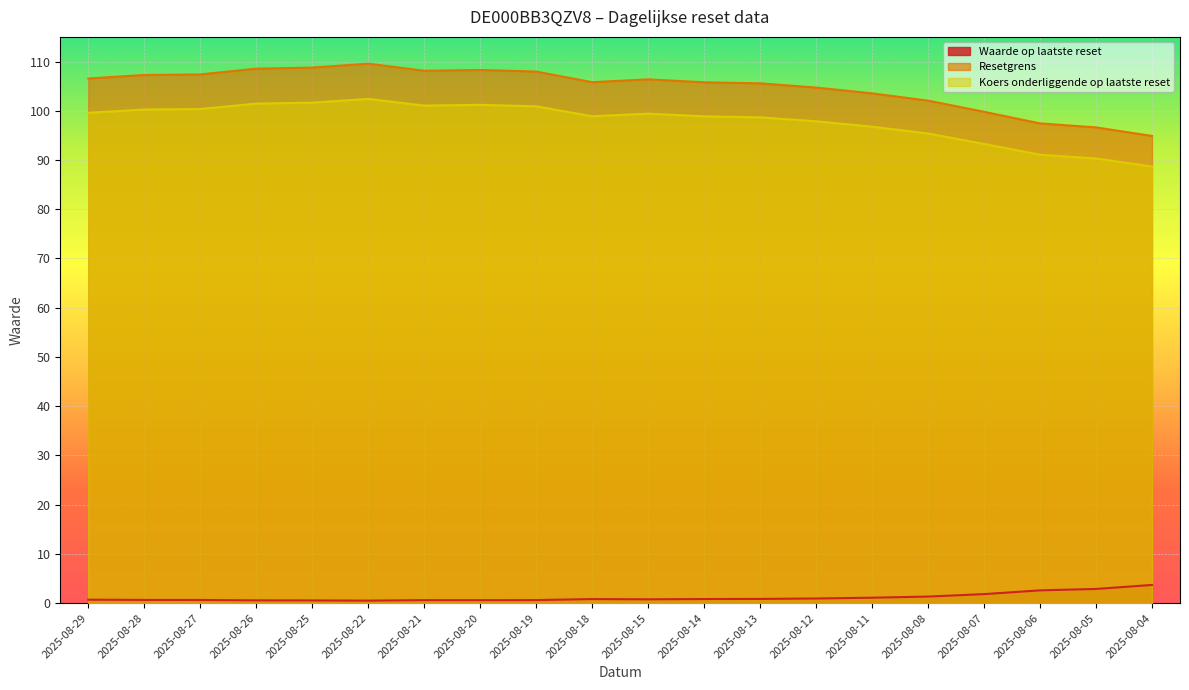

The value of Koers onderliggende op laatste reset at 2025-08-14 is 98.9. True or false?

True